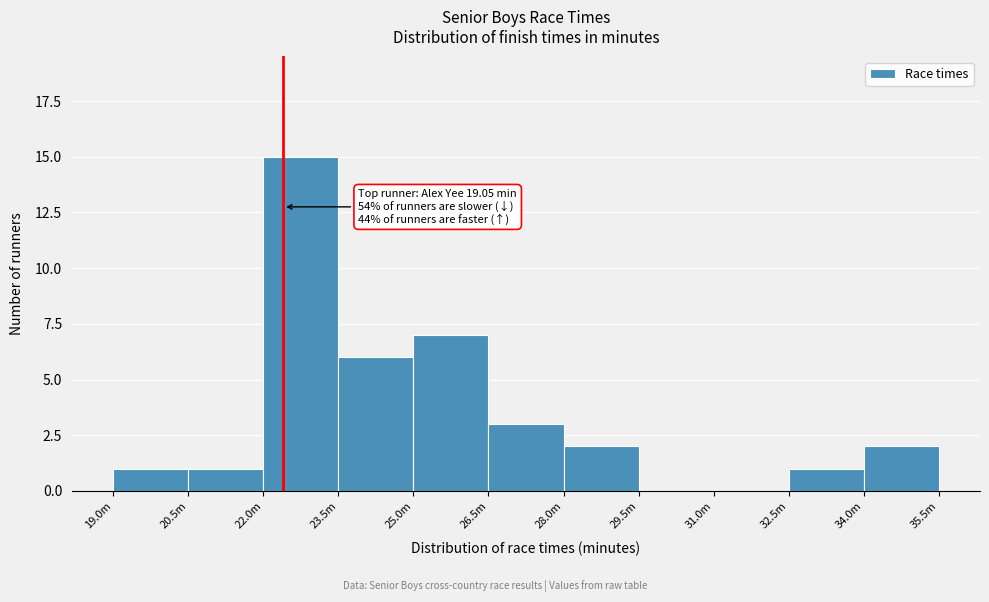

Reading right to left, extract all data points from this chart.

34.0m=2	32.5m=1	31.0m=0	29.5m=0	28.0m=2	26.5m=3	25.0m=7	23.5m=6	22.0m=15	20.5m=1	19.0m=1